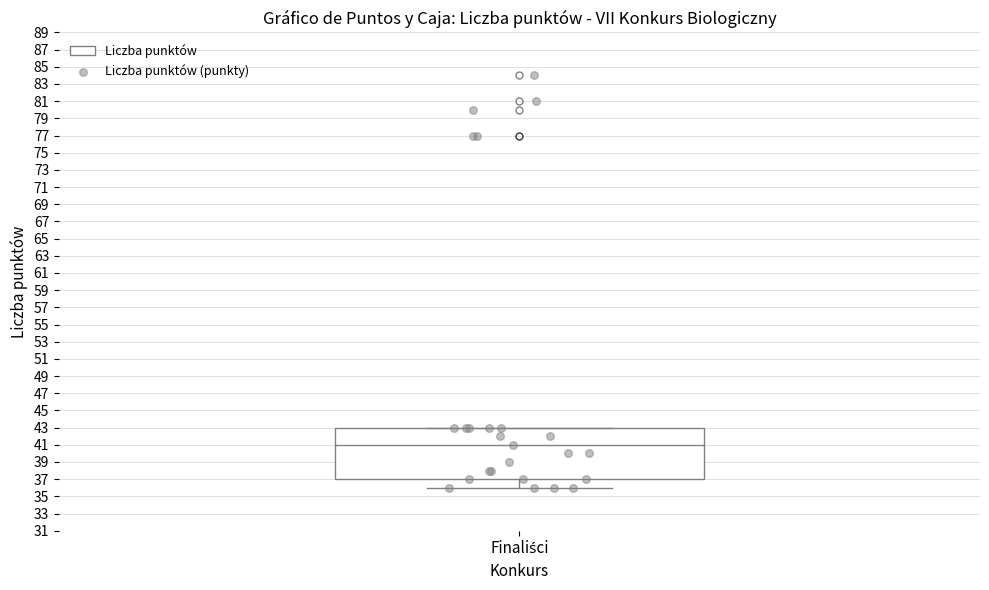

Transcribe this box plot: give where the median line is, the range the box spans, and where the two whiskers end, as read against the y-axis. The values are not printed on the chart, so give them approximately, as read against the axis.

median 41, box 37 to 43, whiskers 36 to 43